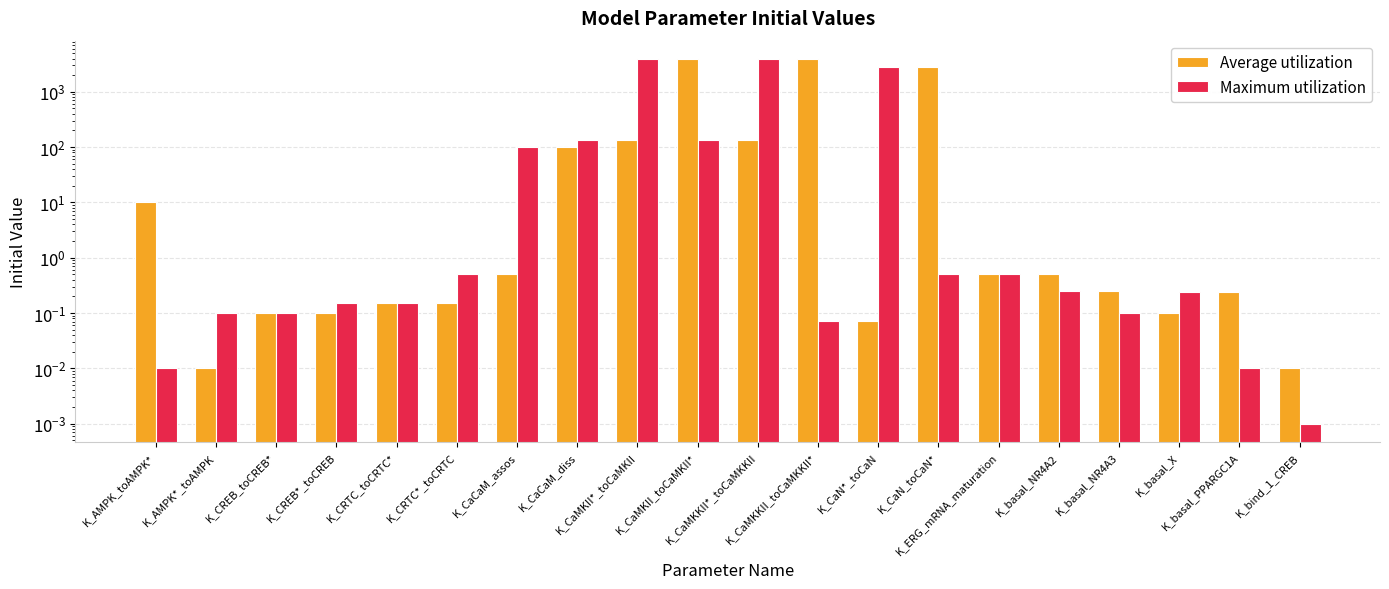

Rank the series at K_CaCaM_assos from lowest to highest value.

Average utilization, Maximum utilization